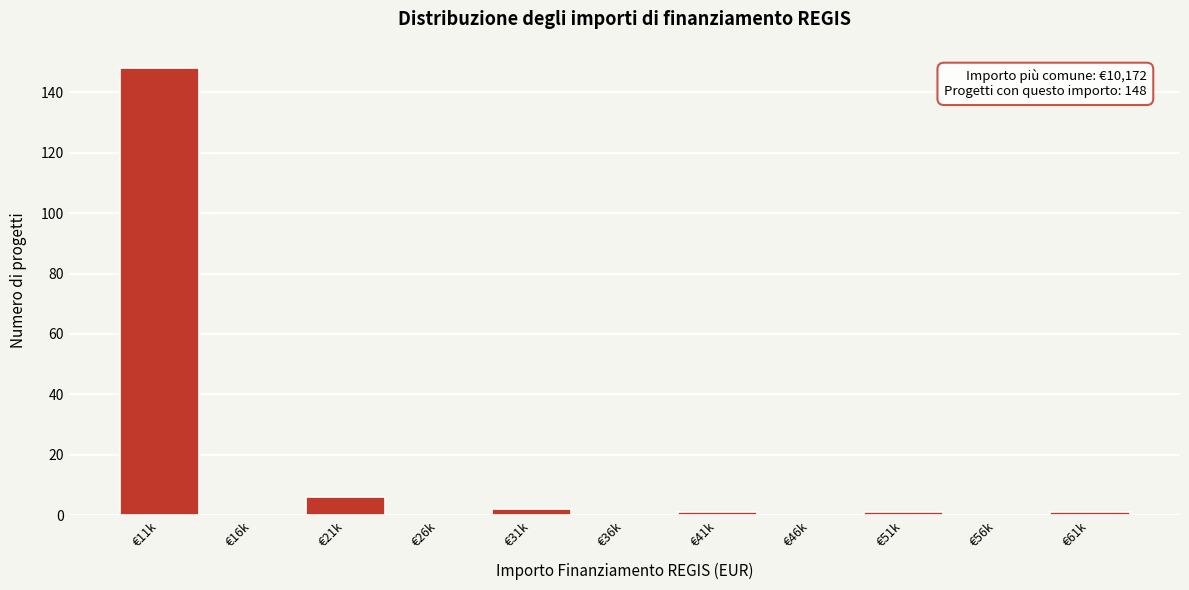

Reading left to right, what are all the values shown in this chart?

€11k=148	€16k=0	€21k=6	€26k=0	€31k=2	€36k=0	€41k=1	€46k=0	€51k=1	€56k=0	€61k=1